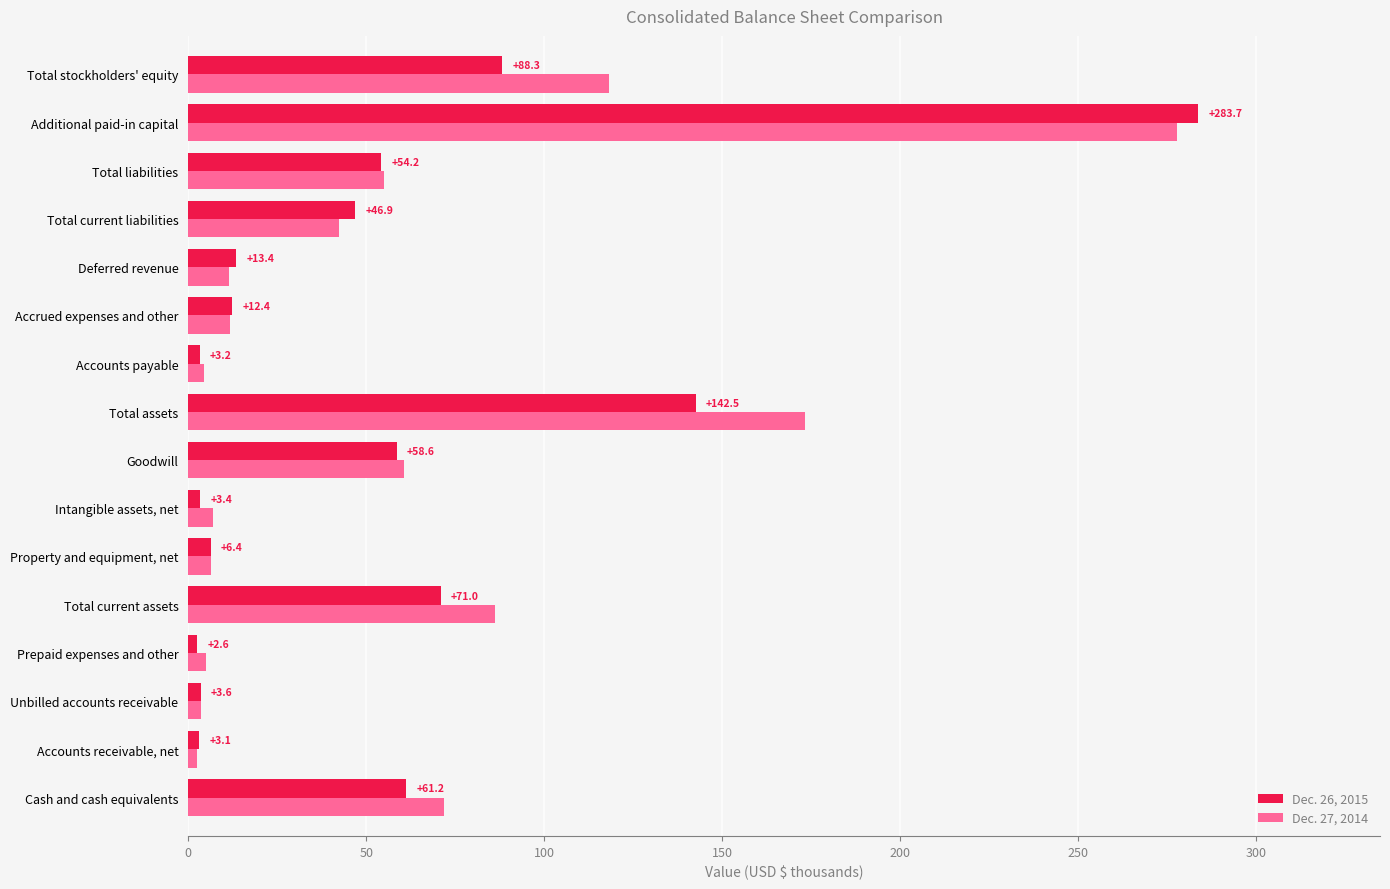

Is the value of Dec. 27, 2014 at Accounts receivable, net greater than the value of Dec. 26, 2015 at Goodwill?

No